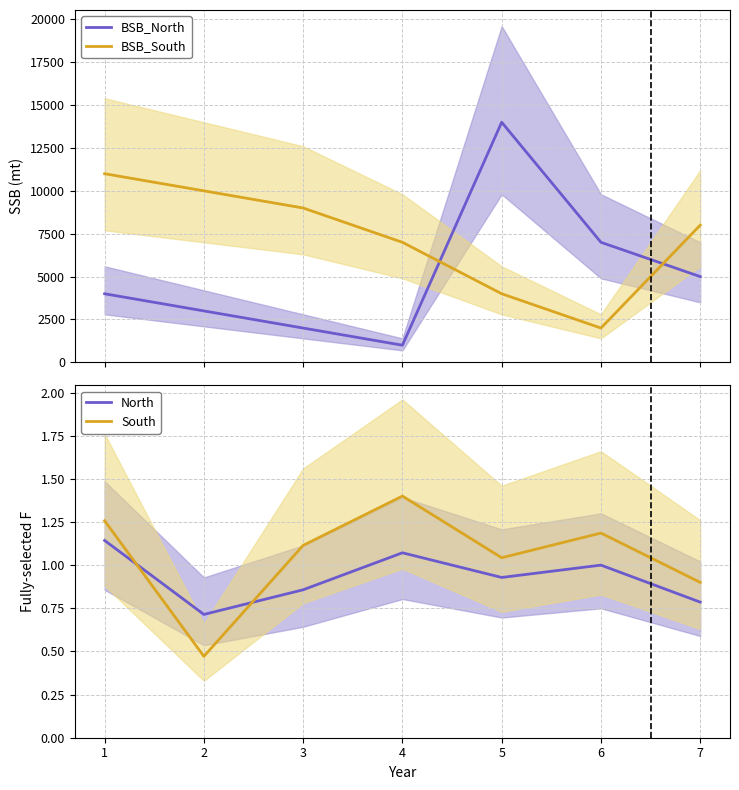

What is the sum of the BSB_South values at 1 and 5?

15000.0